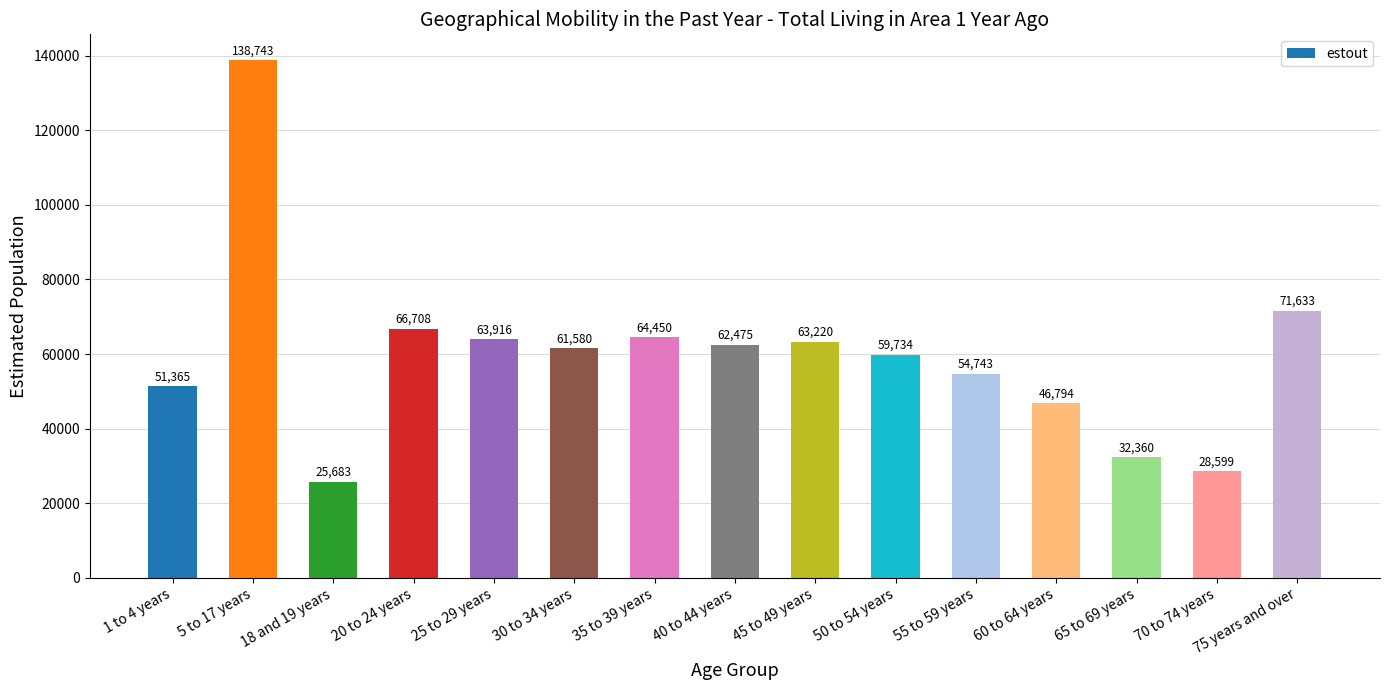

What position from the left is 5 to 17 years?

2